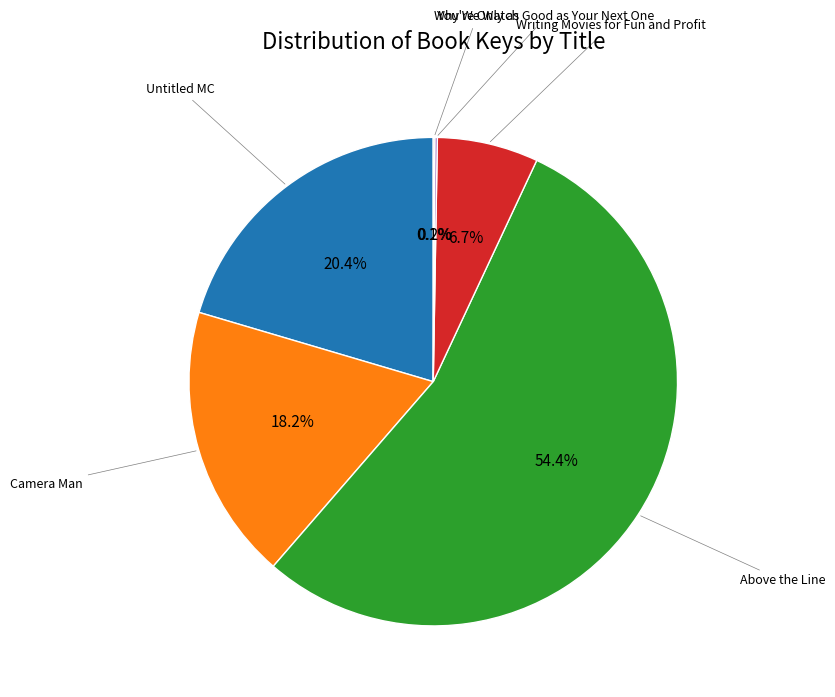

Is there any slice that represents more than half of the pie?

Yes